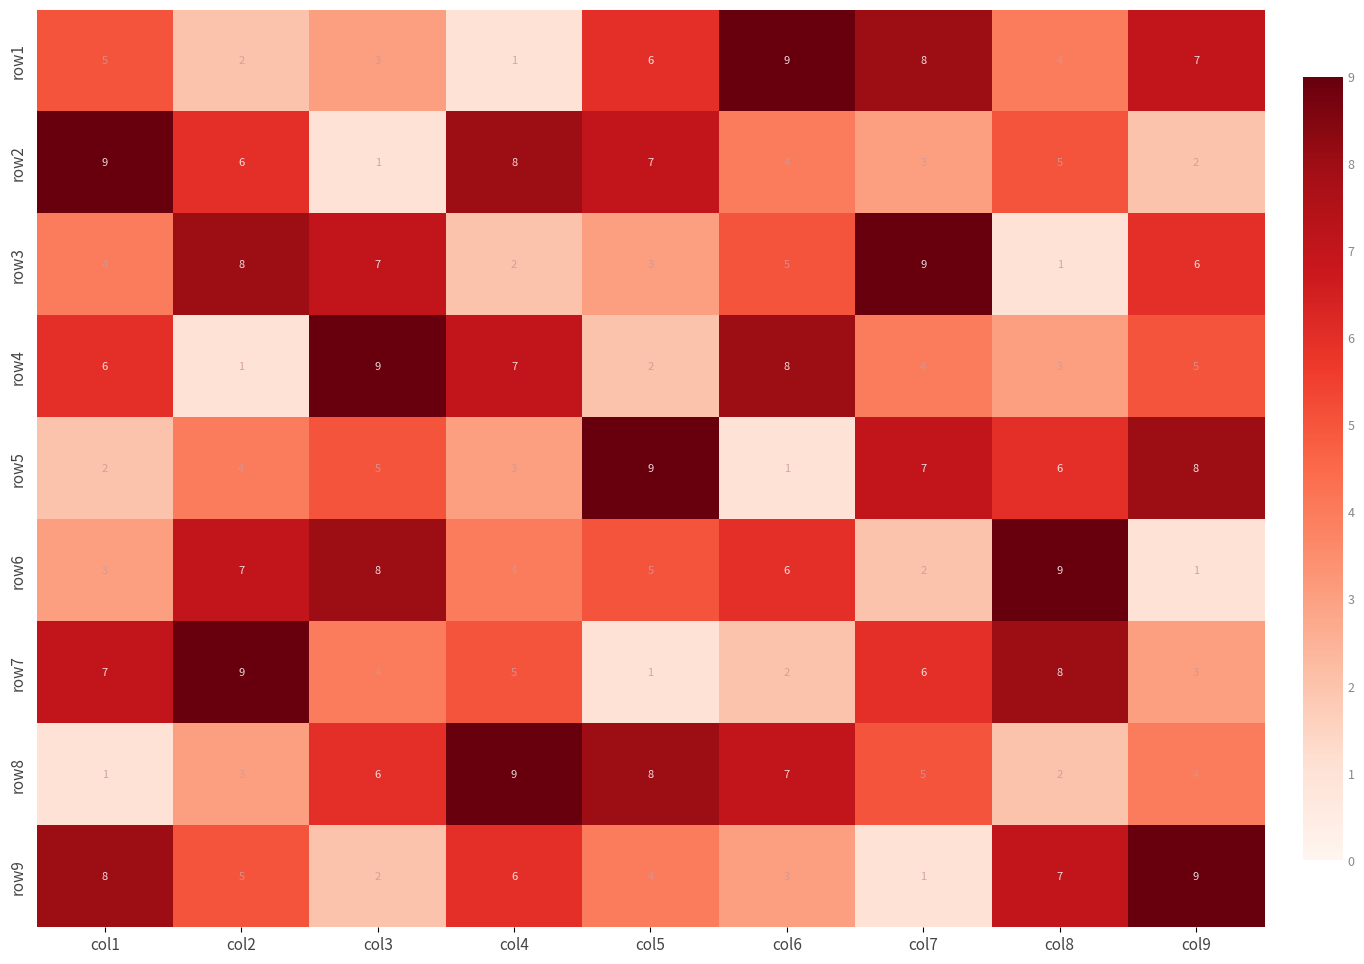

Which series changed the most between col5 and col8?

row7